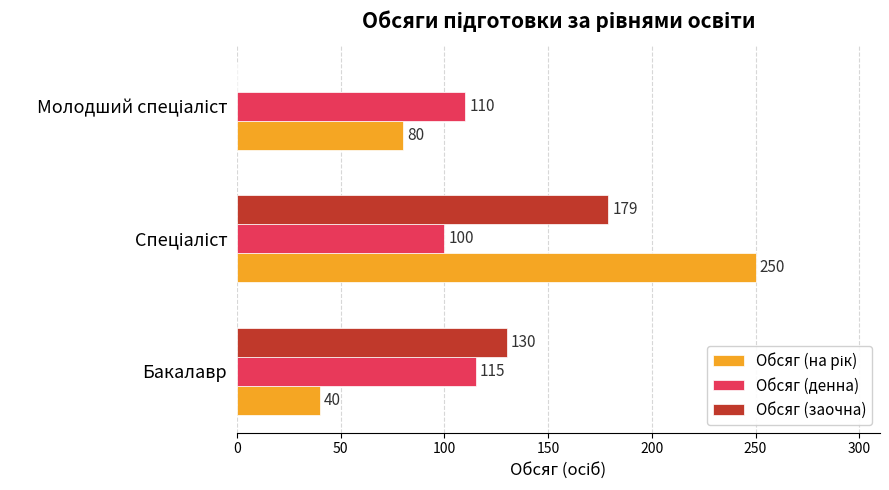

The value of Обсяг (заочна) at Бакалавр is 80. True or false?

False